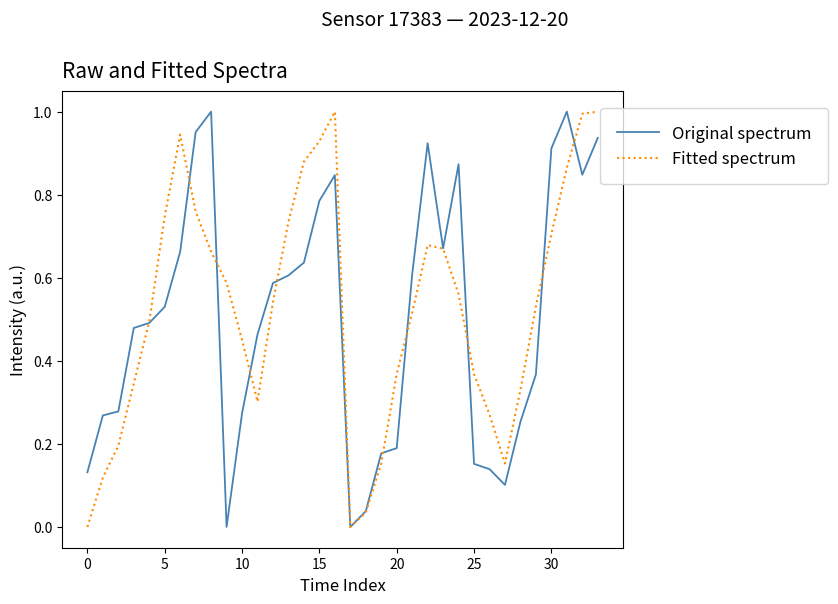

Rank the series by their maximum value, from highest to lowest.

Original spectrum, Fitted spectrum